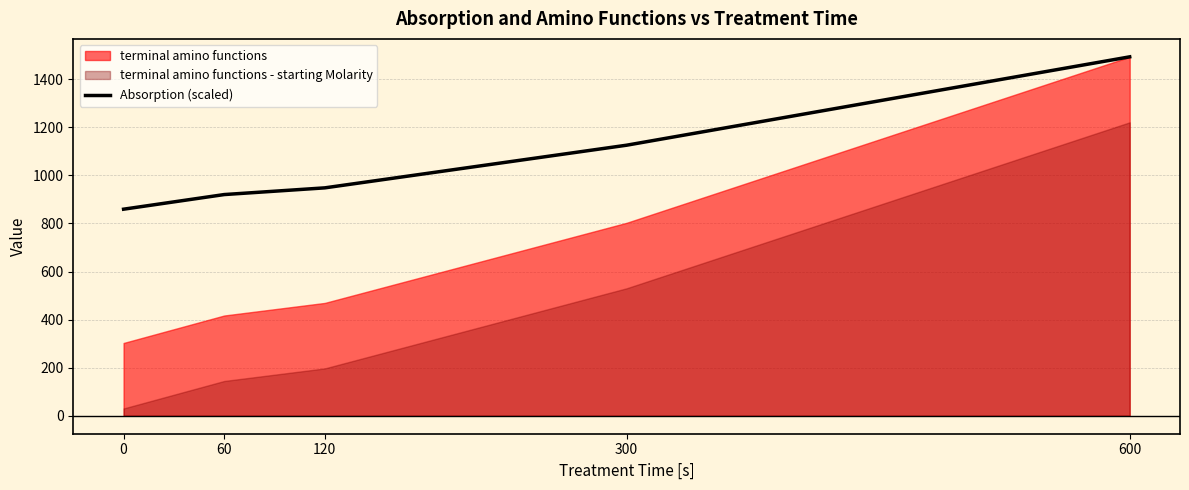

Rank the categories by value from lowest to highest.

0, 60, 120, 300, 600